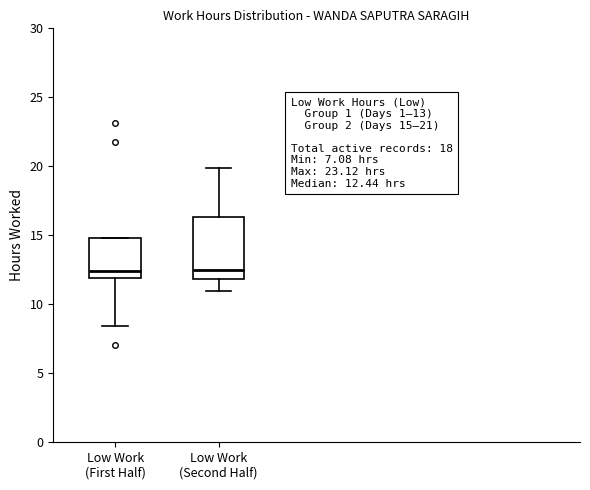

Comparing the boxes themselves (not the whiskers), which one is the tallest?

Low Work (Second Half)